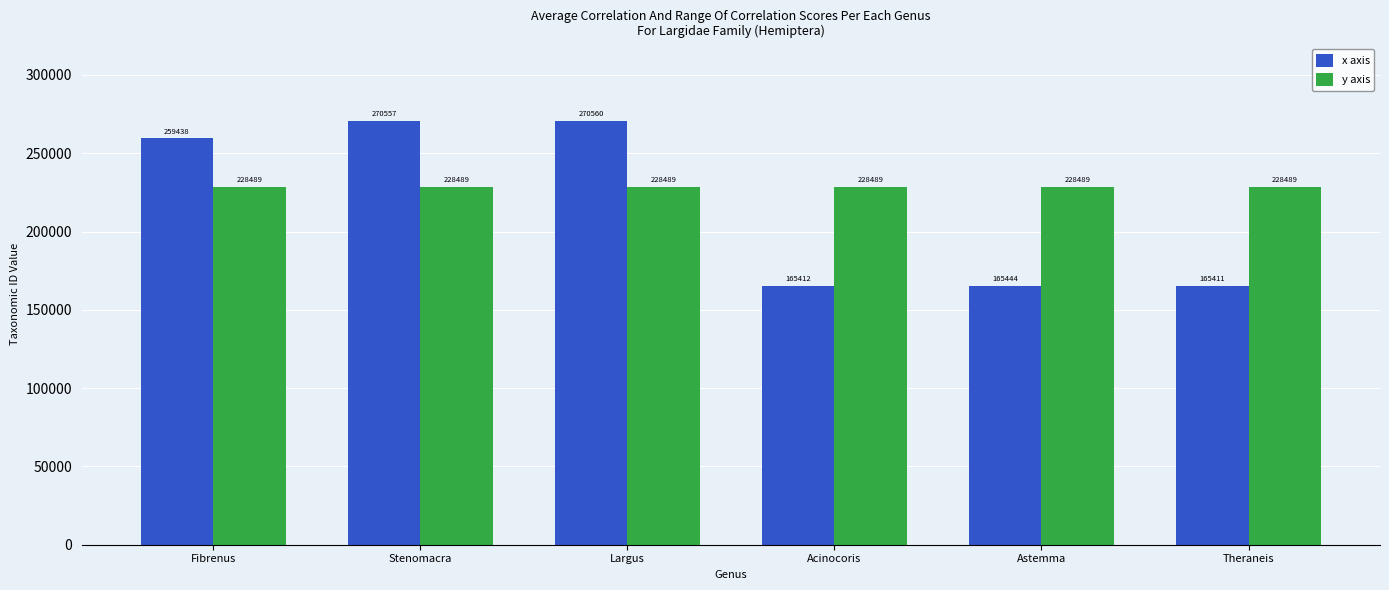

Reading left to right, transcribe all the data shown in this chart.

x axis: Fibrenus=259438	Stenomacra=270557	Largus=270560	Acinocoris=165412	Astemma=165444	Theraneis=165411
y axis: Fibrenus=228489	Stenomacra=228489	Largus=228489	Acinocoris=228489	Astemma=228489	Theraneis=228489